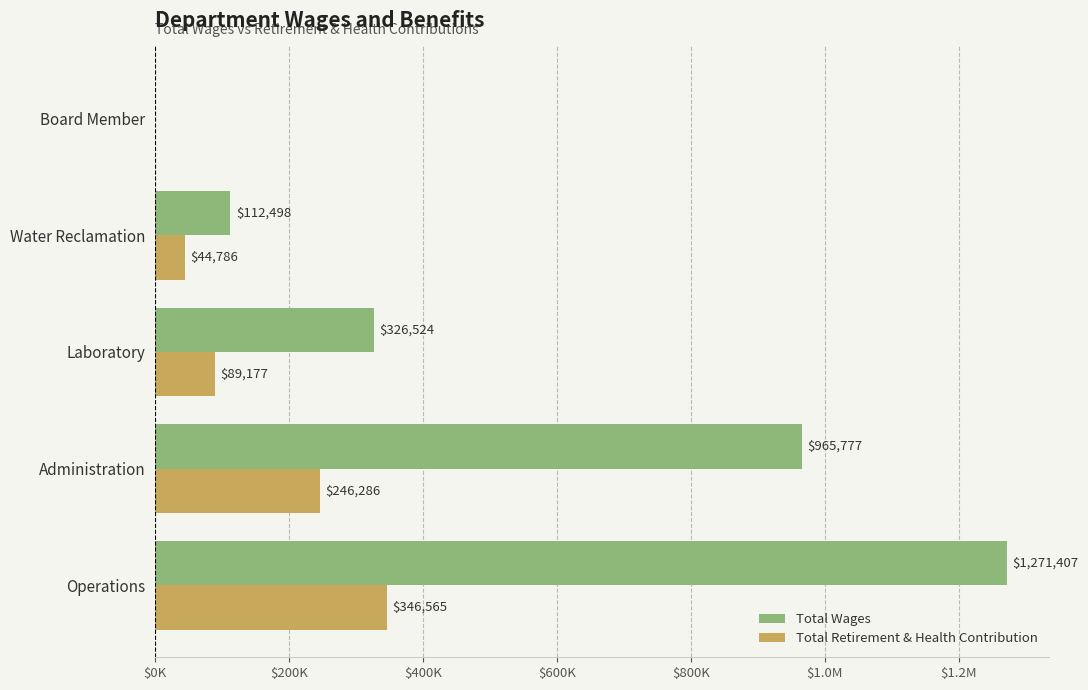

List the series in order of their peak value, highest first.

Total Wages, Total Retirement & Health Contribution